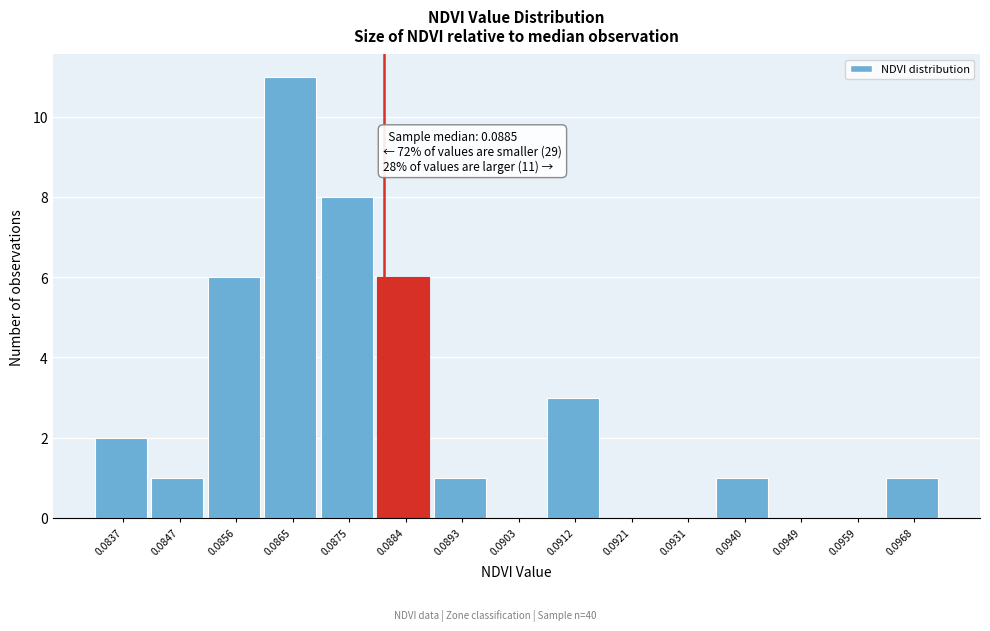

Reading right to left, transcribe all the data shown in this chart.

0.0968=1	0.0959=0	0.0949=0	0.0940=1	0.0931=0	0.0921=0	0.0912=3	0.0903=0	0.0893=1	0.0884=6	0.0875=8	0.0865=11	0.0856=6	0.0847=1	0.0837=2